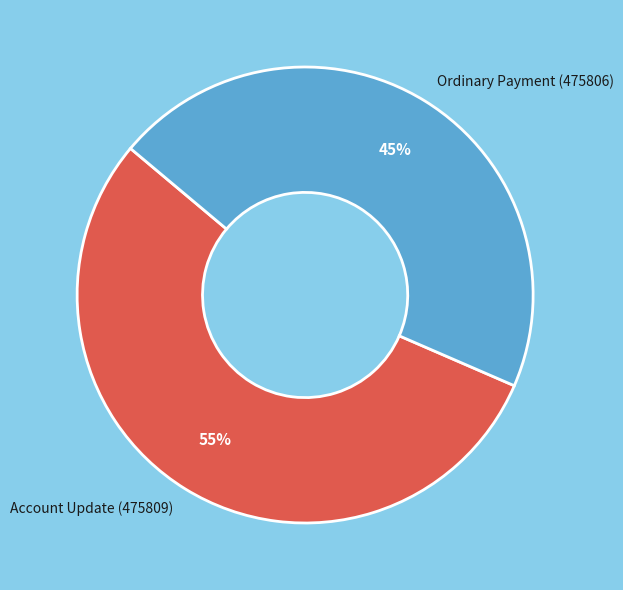

Which category has the smallest portion of the pie?

Ordinary Payment (475806)